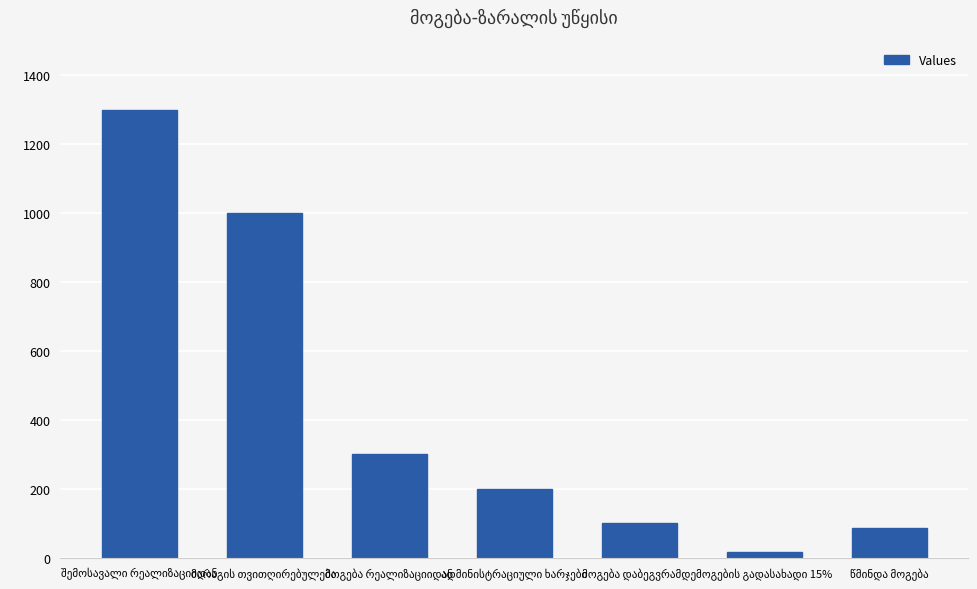

What is the difference between the maximum and minimum values?

1285